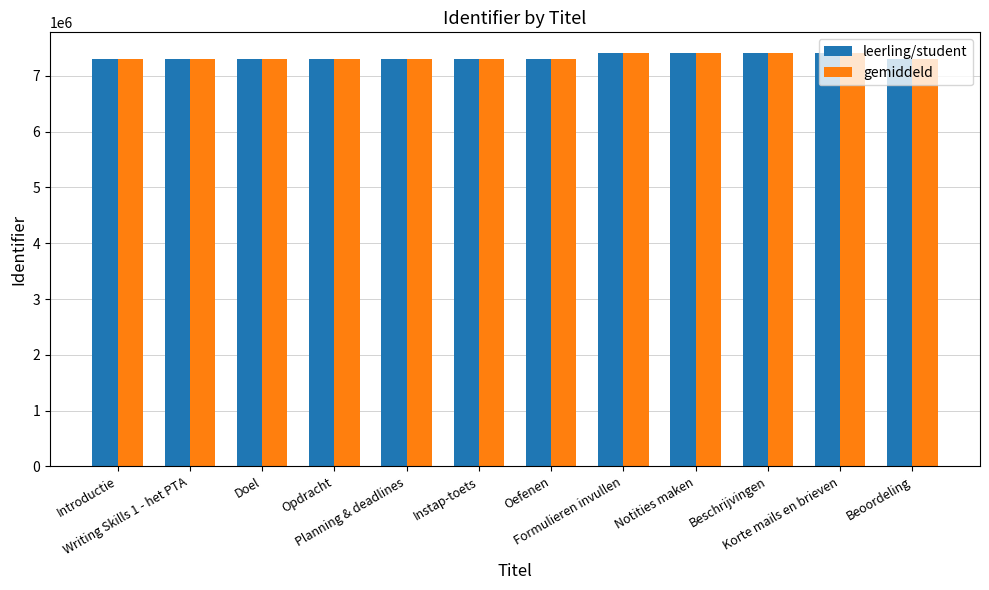

What is the greatest value displayed?

7409909